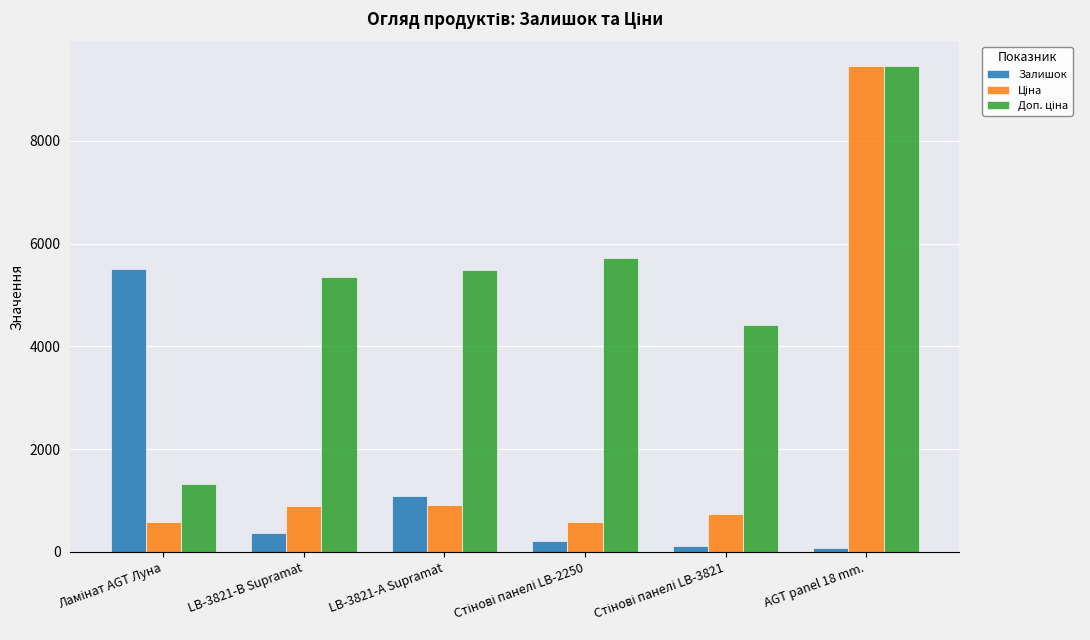

What is the total value across all series at LB-3821-В Supramat?

6613